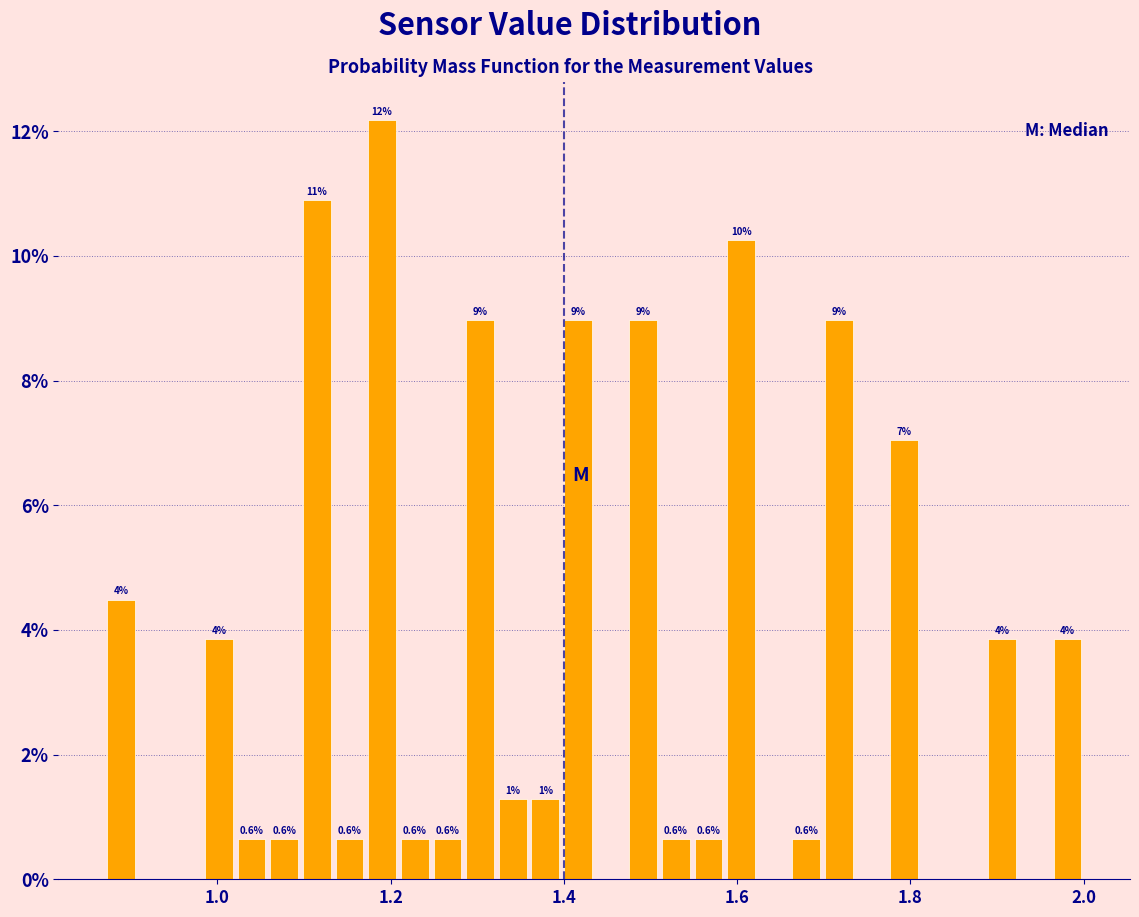

Read against the x-axis, roughly where is the centre of the tallest bar?

1.20